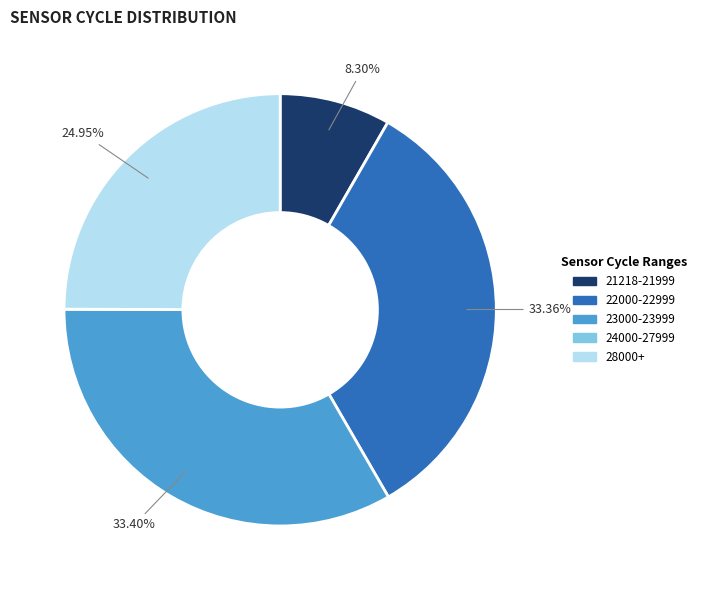

Does any single category account for the majority?

No